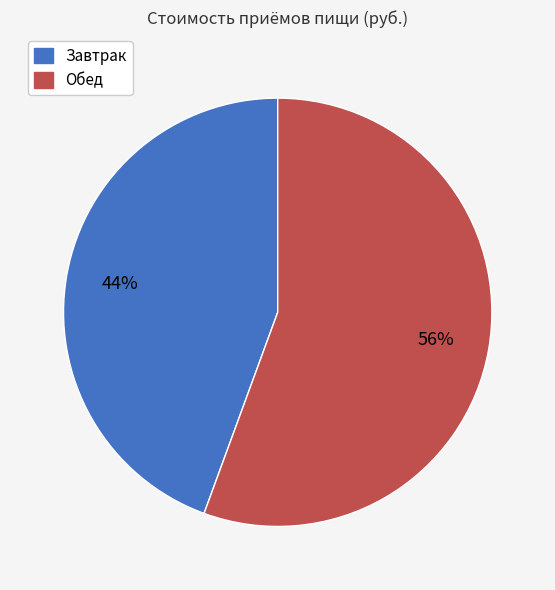

Is it true that Завтрак is 34% of the pie?

False